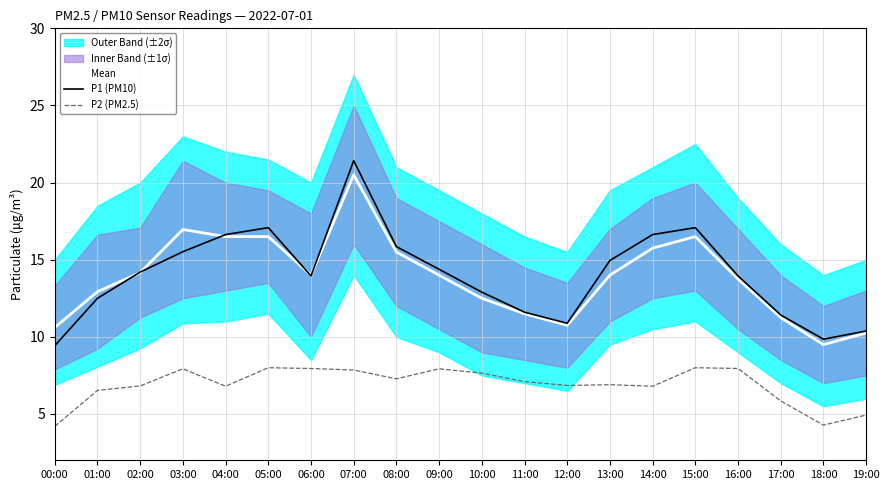

What is the sum of all P1 (PM10) values?

280.6